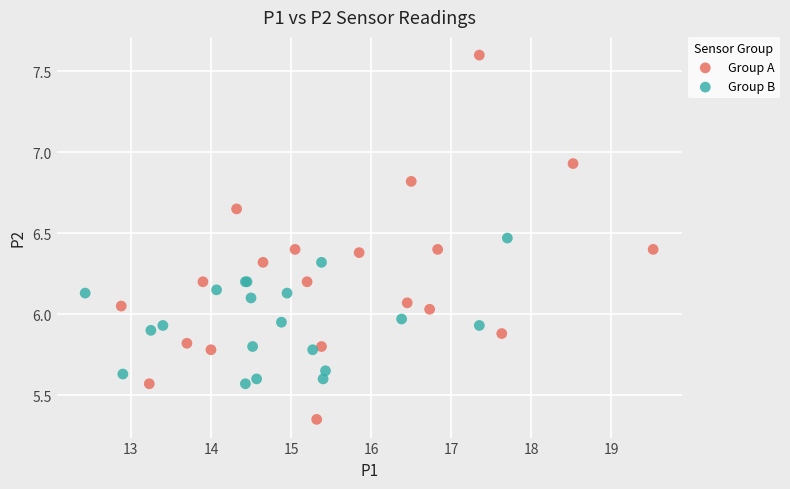

Which series reaches the minimum Y coordinate?

Group A